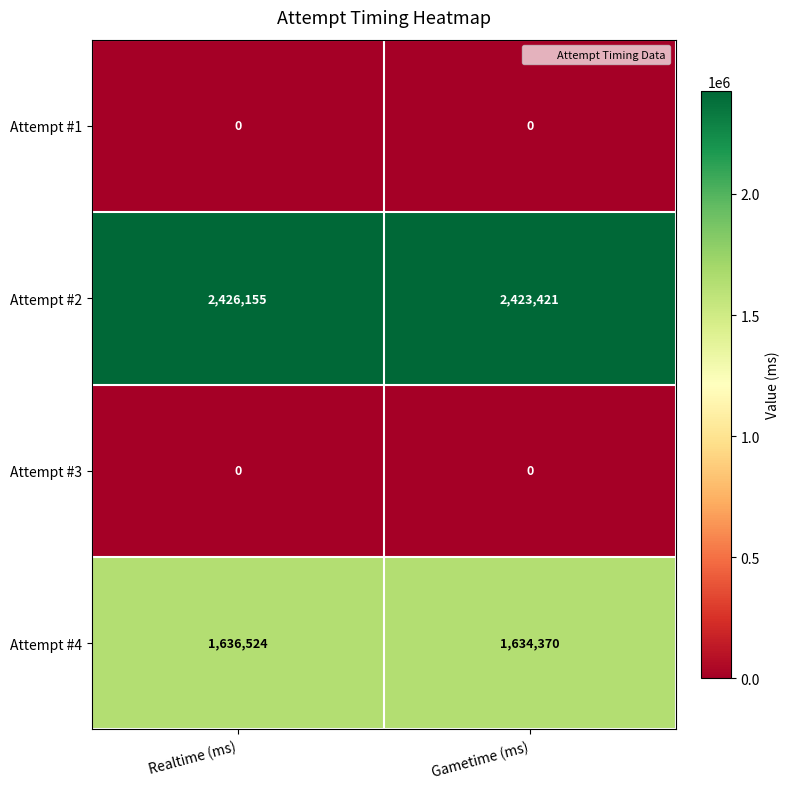

What is the total value across all series at Realtime (ms)?

4062679